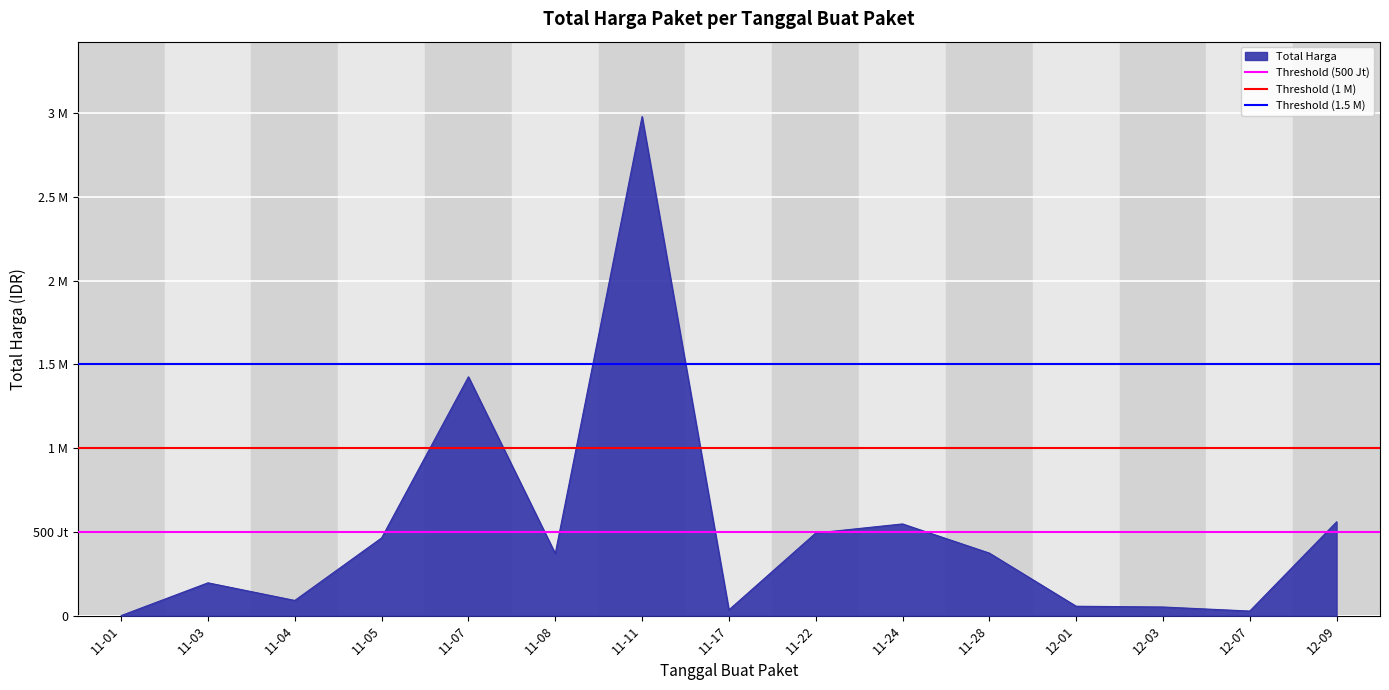

How many lines are shown in the chart?

3